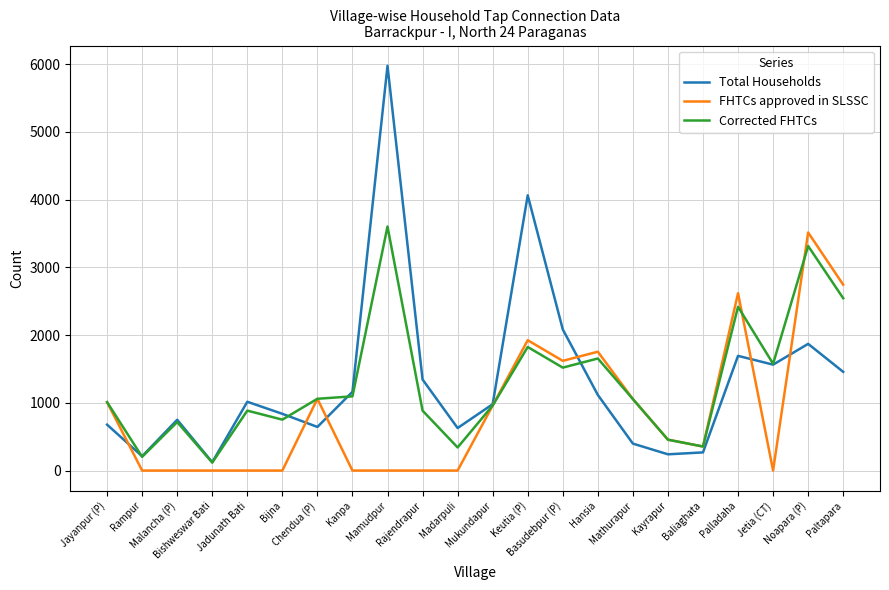

Where is FHTCs approved in SLSSC nearest to the value 1758?

Hansia